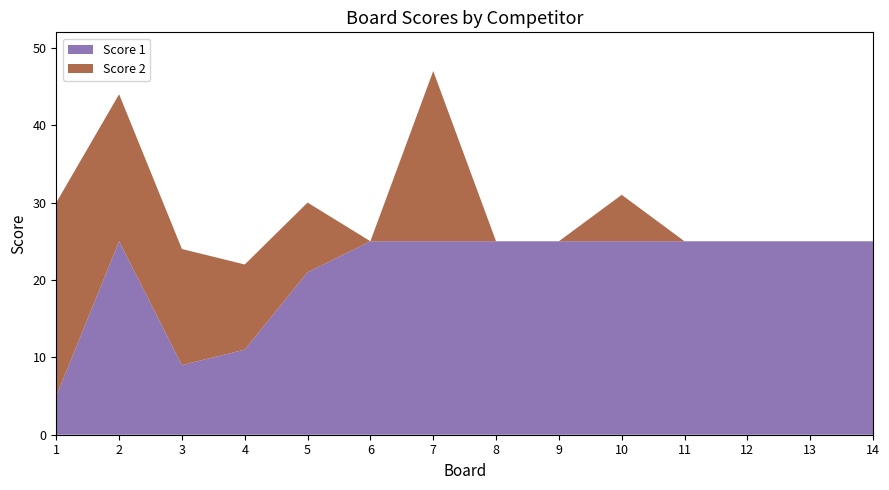

Reading right to left, transcribe all the data shown in this chart.

Score 1: 14=25	13=25	12=25	11=25	10=25	9=25	8=25	7=25	6=25	5=21	4=11	3=9	2=25	1=5
Score 2: 14=0	13=0	12=0	11=0	10=6	9=0	8=0	7=22	6=0	5=9	4=11	3=15	2=19	1=25